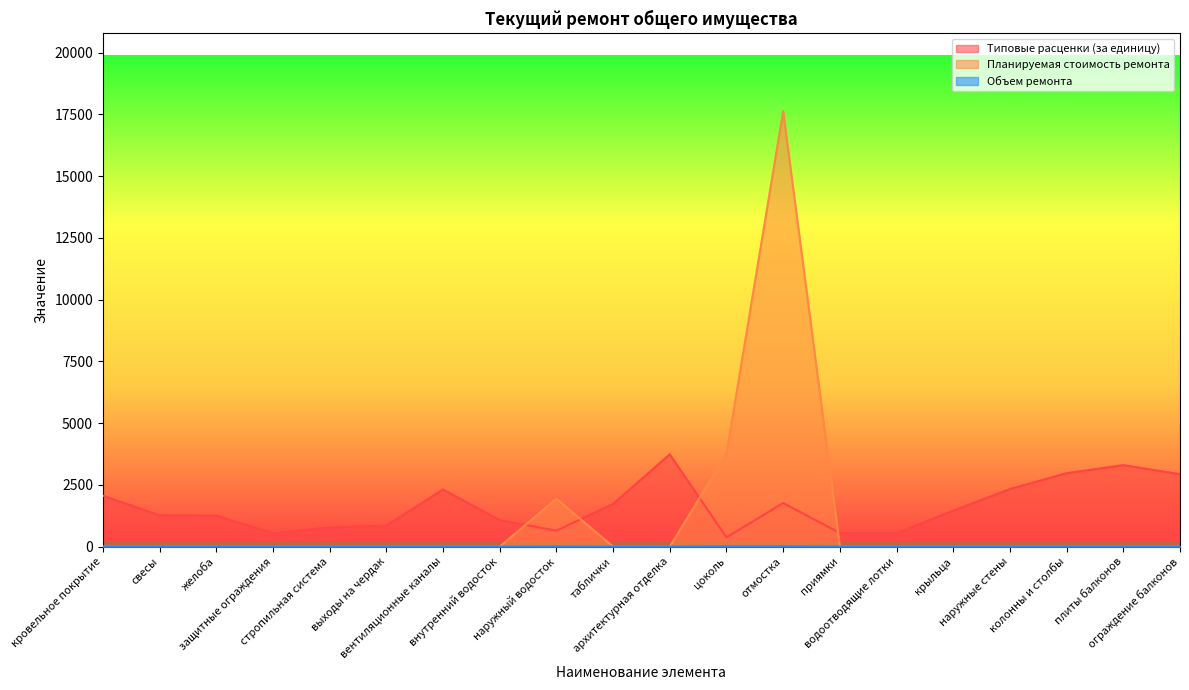

How many interior local peaks does the Объем ремонта series have?

1